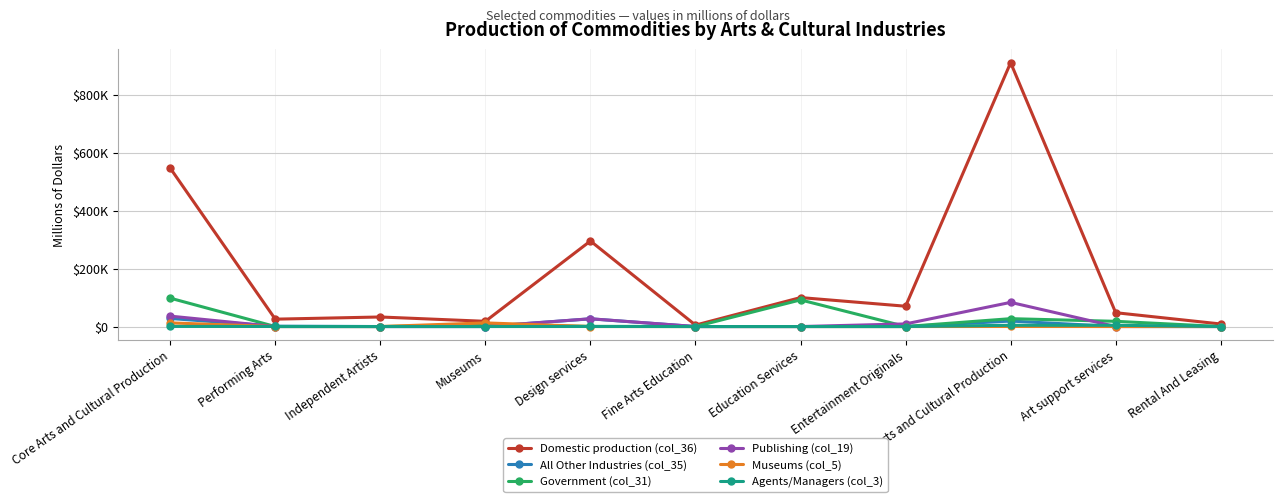

Which has a higher value, Performing Arts or Core Arts and Cultural Production?

Core Arts and Cultural Production